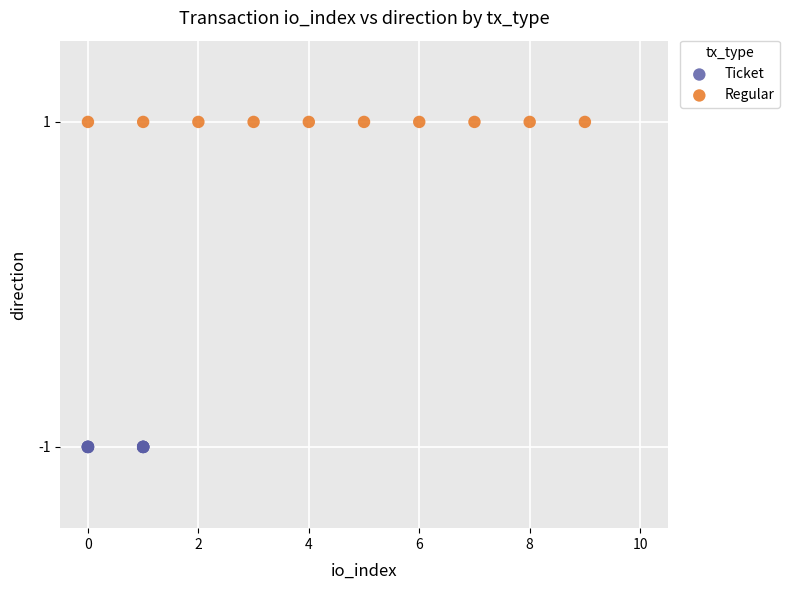

Which series contains the lowest Y value?

Ticket